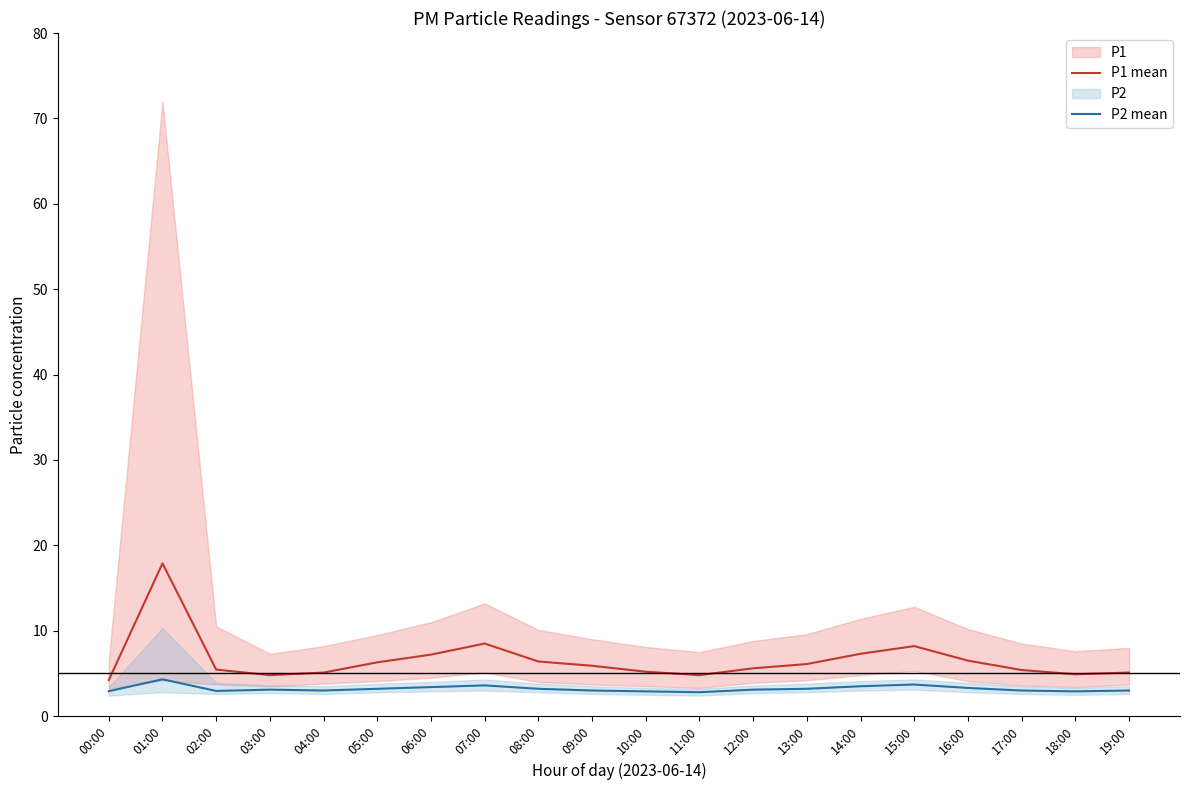

Rank the series by their maximum value, from highest to lowest.

P1 mean, P2 mean